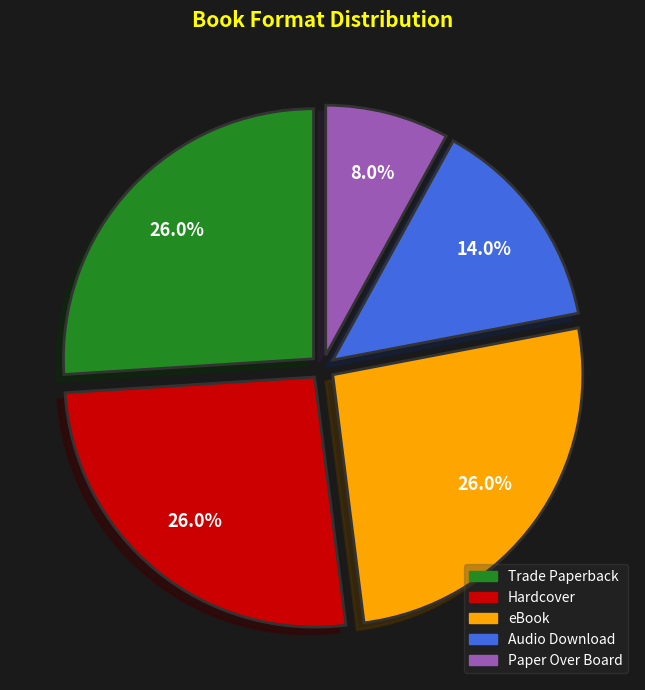

To the nearest percent, what is the difference between the largest and smallest slice percentages?

18%